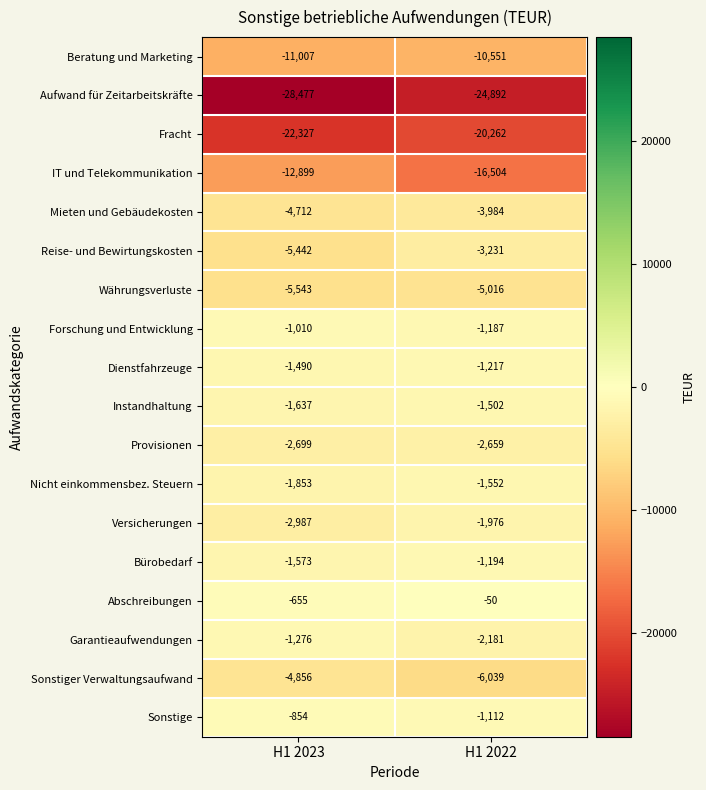

At which label is Garantieaufwendungen closest to -1728?

H1 2023